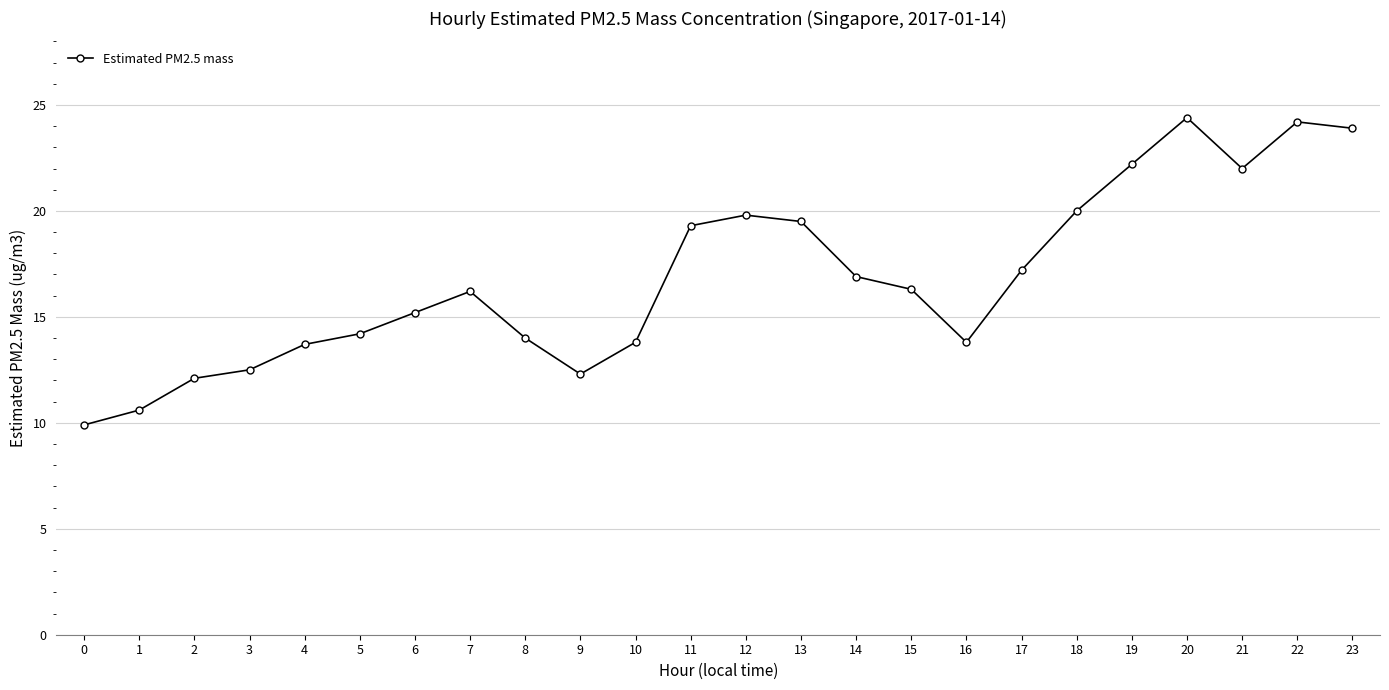

Where is the first local maximum?

7